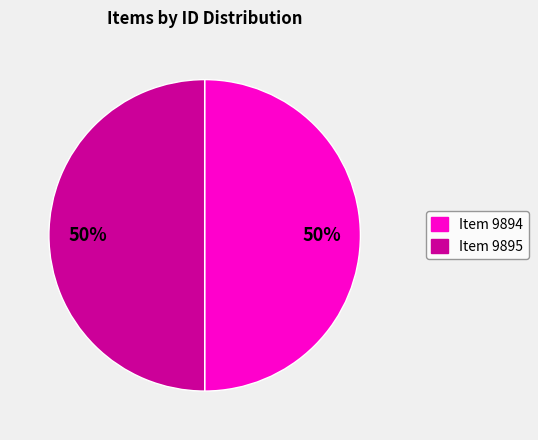

Do Item 9894 and Item 9895 together represent more than half of the pie?

Yes